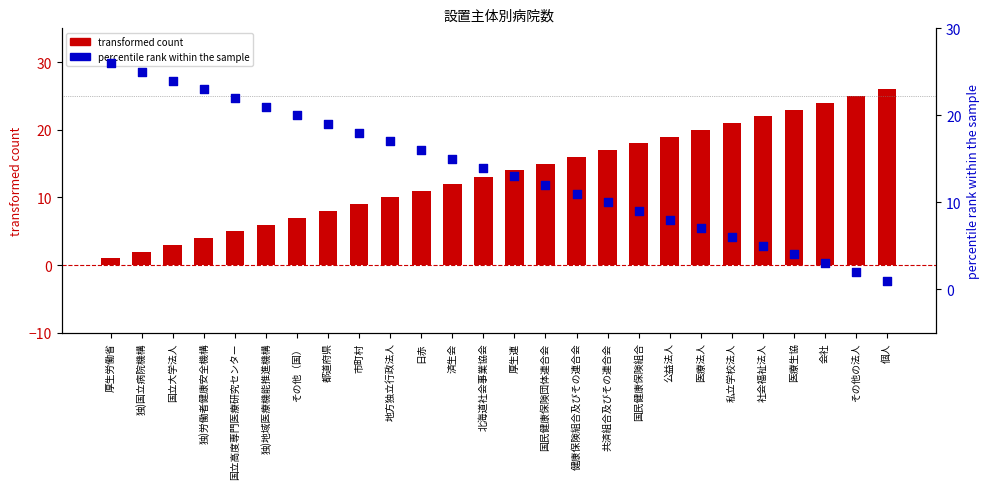

Which series reaches the minimum Y coordinate?

transformed count